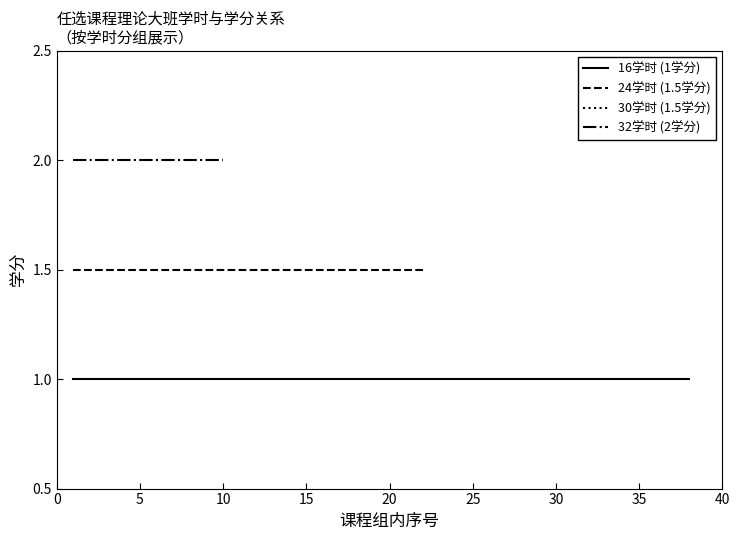

What is the smallest value displayed?

1.0